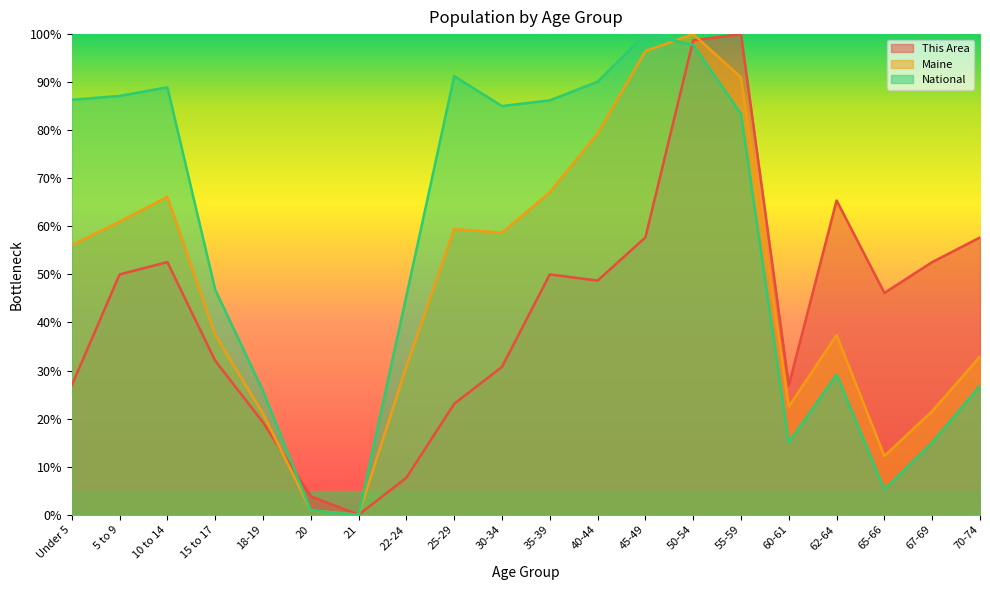

Where is the first local minimum for This Area?

21